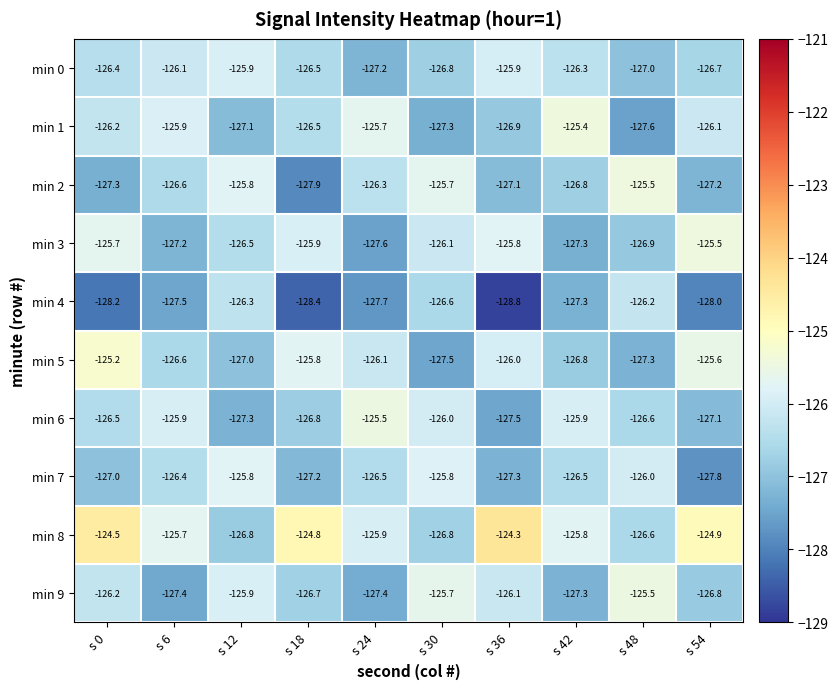

The min 1 series shows -196.8 at s 24. True or false?

False